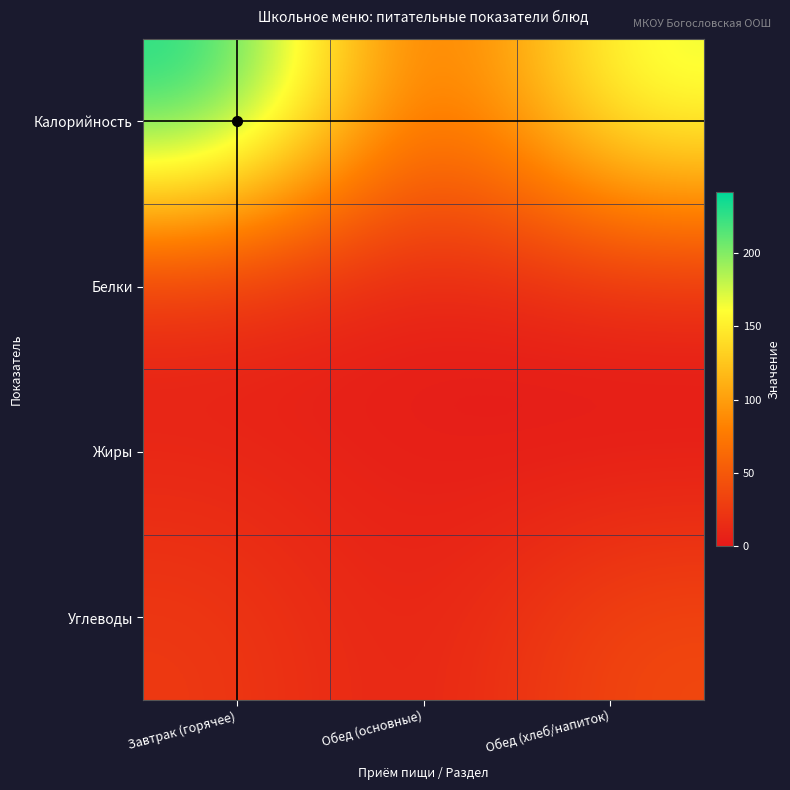

At which category does the chart reach its peak across all series?

Завтрак (горячее)